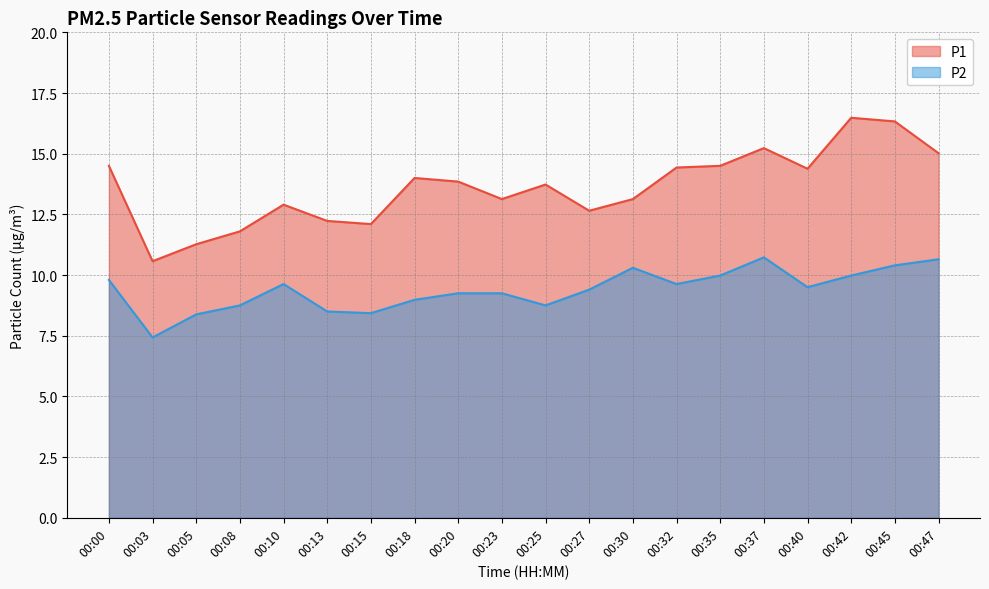

What is the difference between the P1 values at 00:23 and 00:45?

3.2